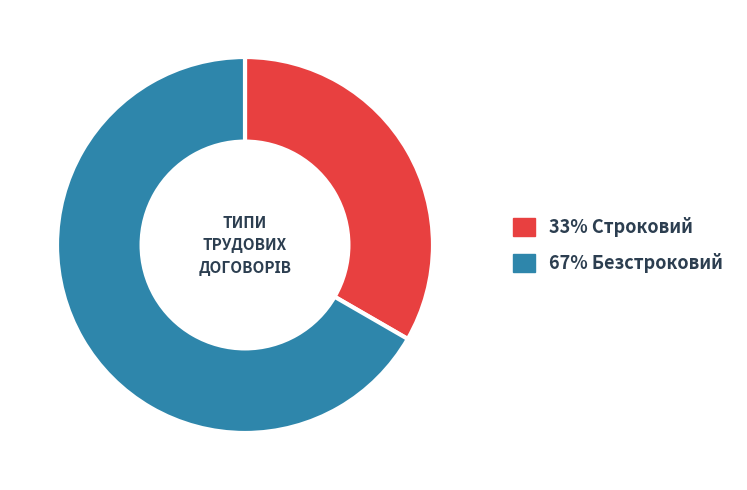

Does any single category account for the majority?

Yes